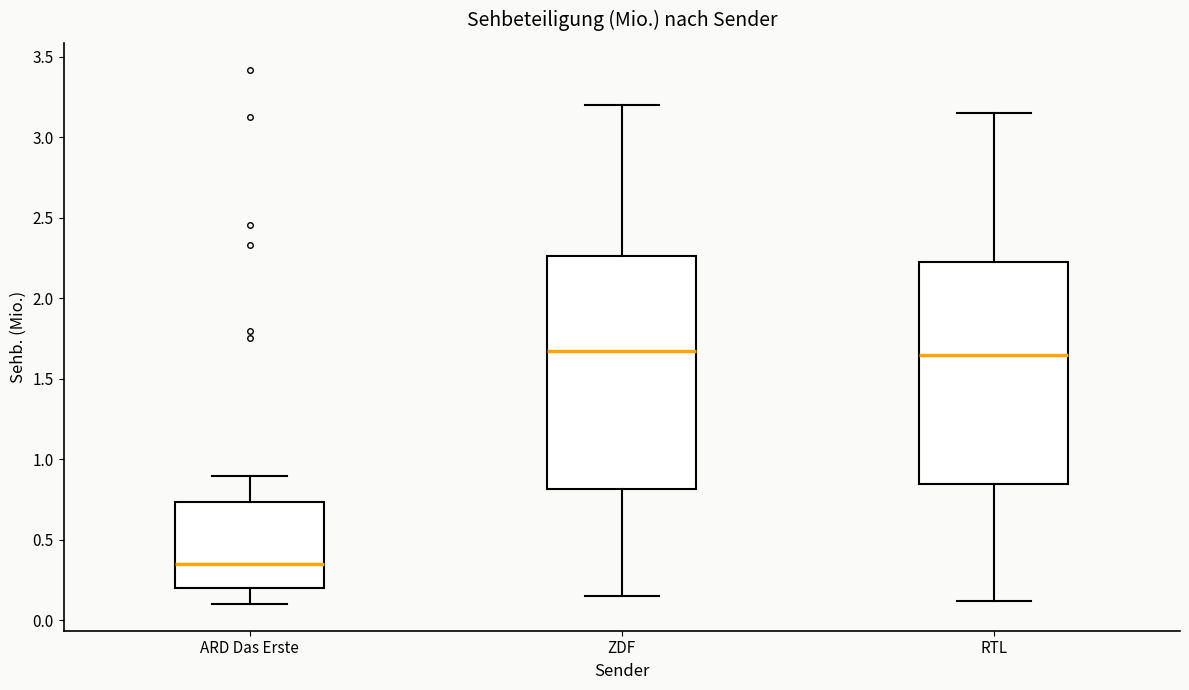

Reading left to right, read every box against the y-axis: the position of its median line, the range the box covers, and the ends of its whiskers. The values are not printed on the chart, so give them approximately, as read against the axis.

ARD Das Erste: median 0.35, box 0.20 to 0.75, whiskers 0.10 to 0.90
ZDF: median 1.70, box 0.80 to 2.25, whiskers 0.15 to 3.20
RTL: median 1.65, box 0.85 to 2.25, whiskers 0.10 to 3.15